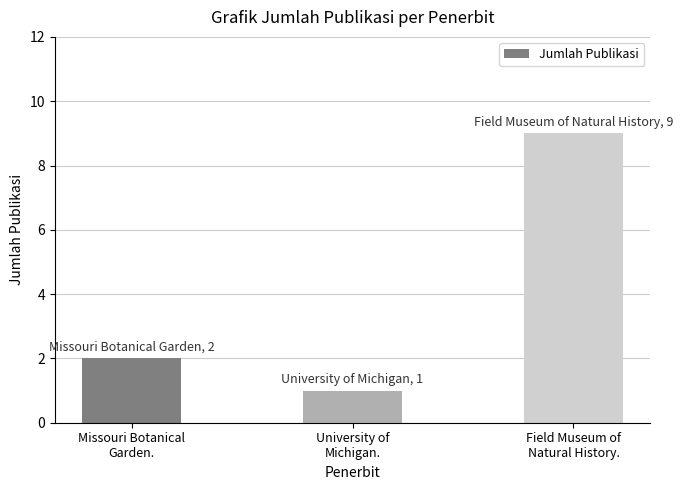

Reading left to right, extract all data points from this chart.

Missouri Botanical
Garden.=2	University of
Michigan.=1	Field Museum of
Natural History.=9